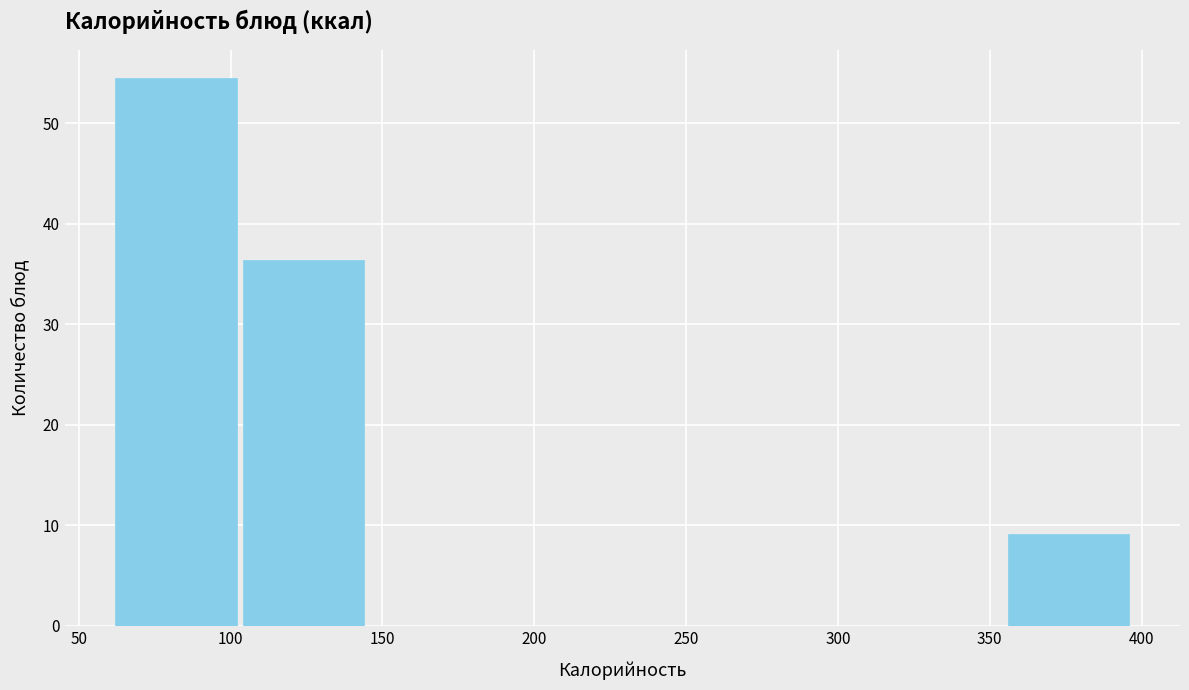

What is the height of the bar covering 103 to 145 on the x-axis? Neither the bar edges nor the heights are printed on the chart, so give them approximately, as read against the axes.

36